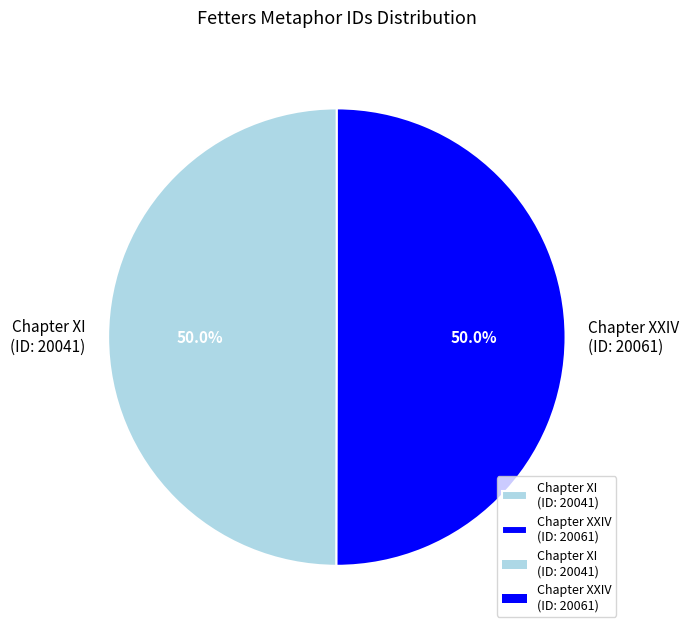

Approximately how many times larger is the value at Chapter XI (ID: 20041) compared to Chapter XXIV (ID: 20061)?

1.0